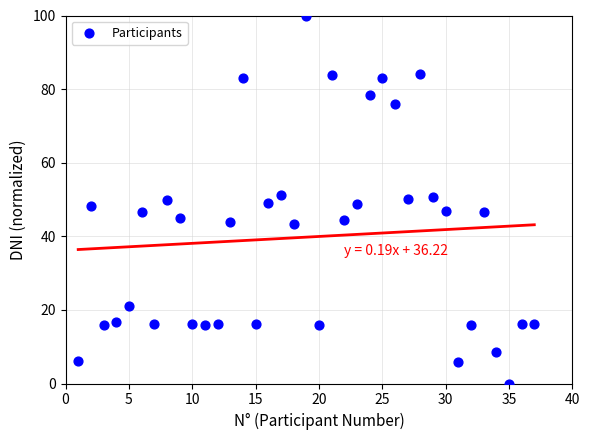

What is the range of X values (max minus min)?

36.0